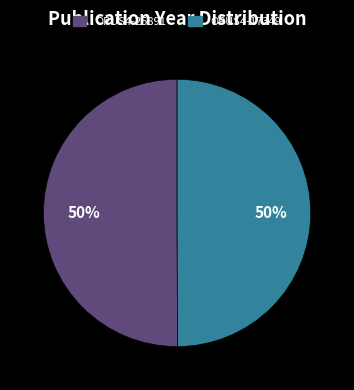

What is the ratio of the value at OPUS4-17349 to the value at OPUS4-25891?

1.0